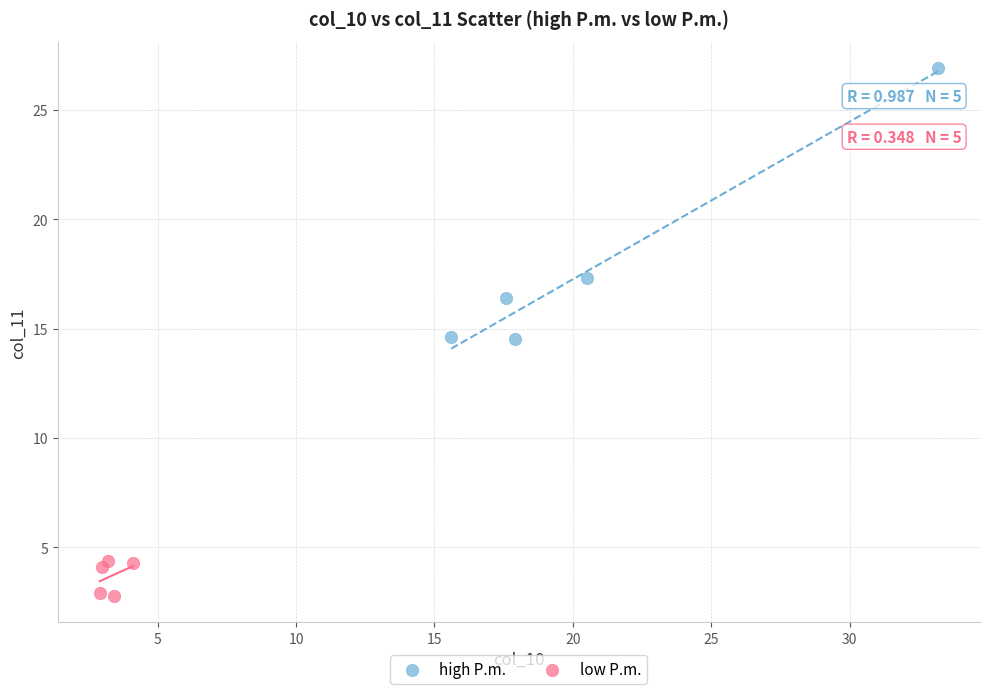

Which series reaches the maximum Y coordinate?

high P.m.